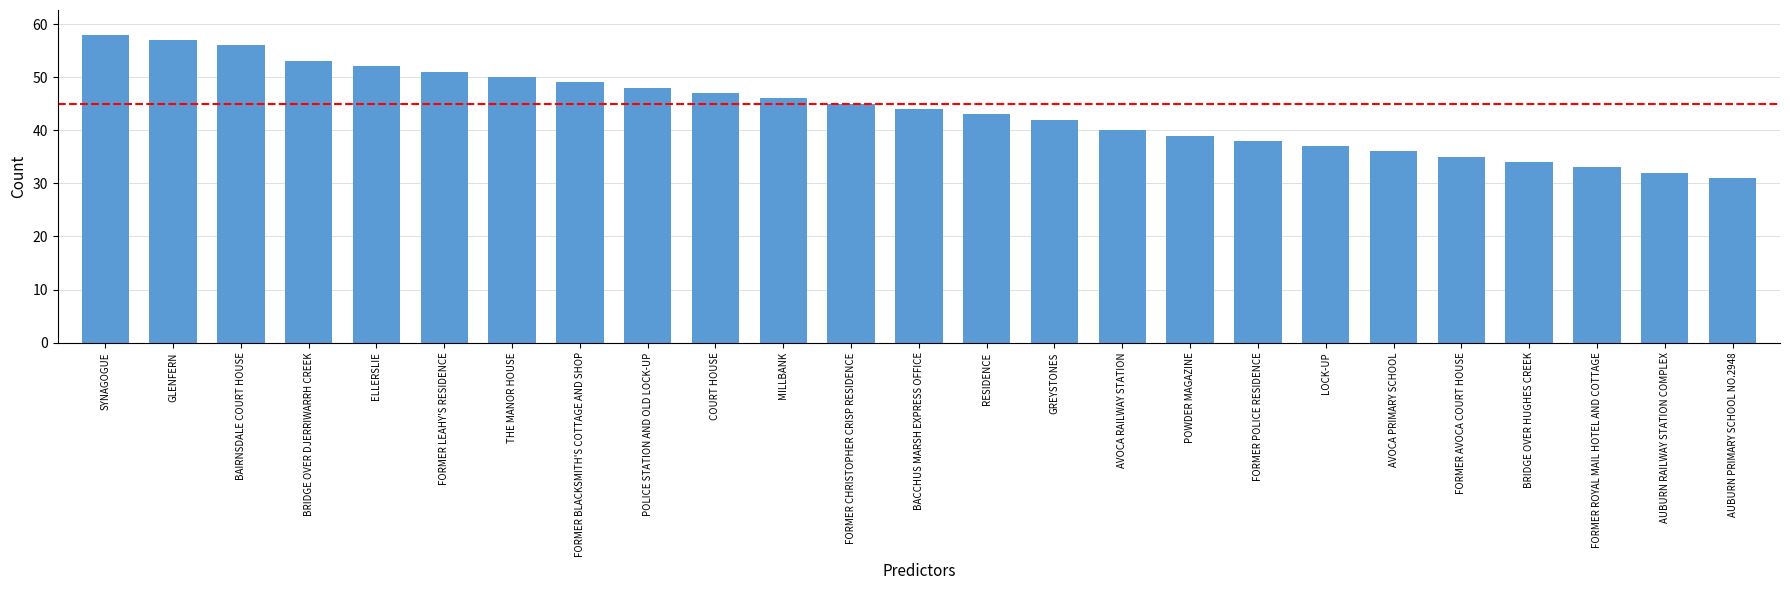

Between MILLBANK and LOCK-UP, which is larger?

MILLBANK